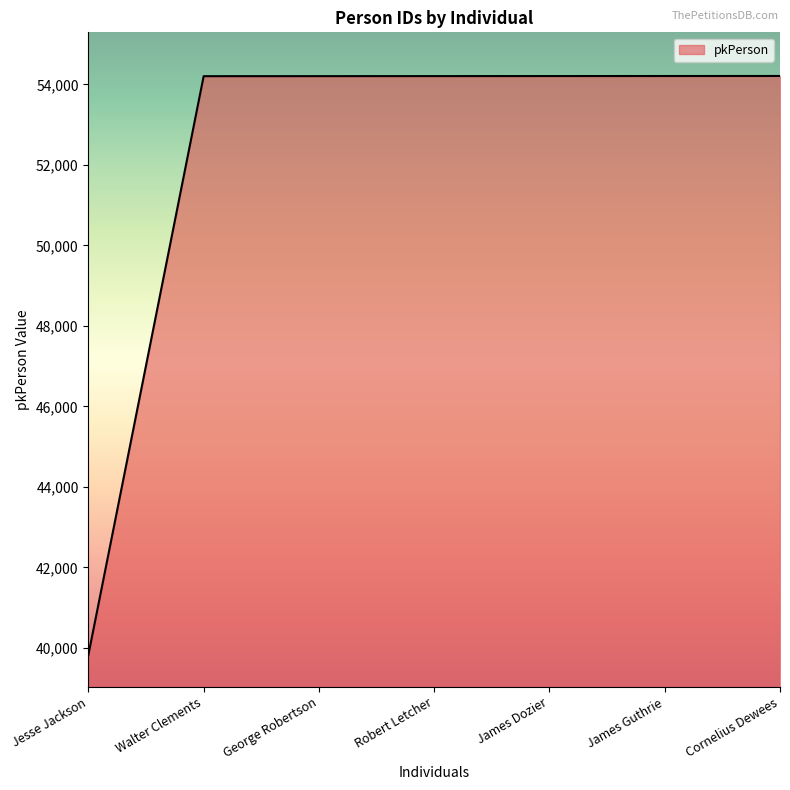

Approximately how many times larger is the value at Walter Clements compared to James Guthrie?

1.0